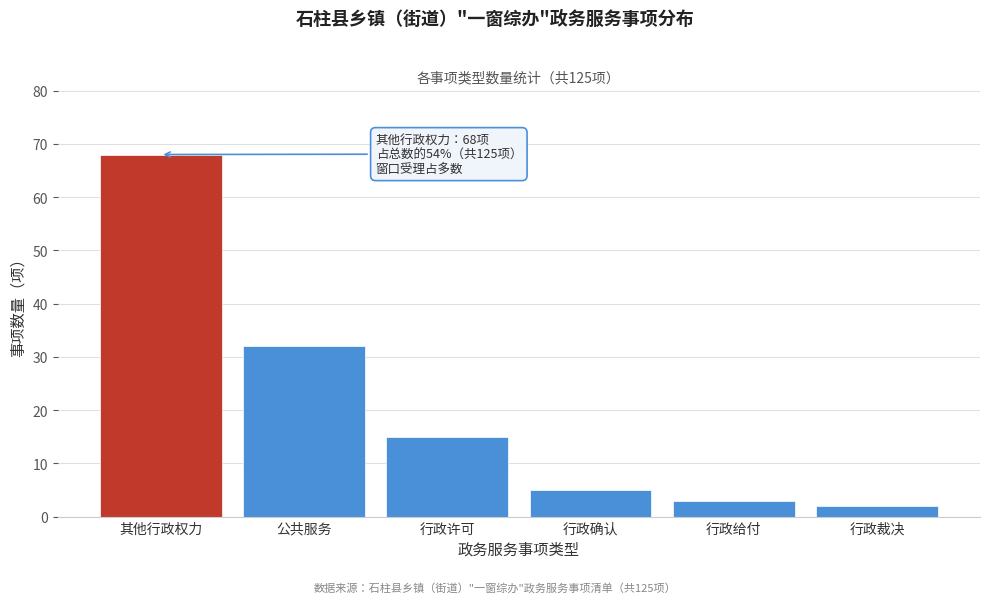

Reading left to right, extract all data points from this chart.

其他行政权力=68	公共服务=32	行政许可=15	行政确认=5	行政给付=3	行政裁决=2